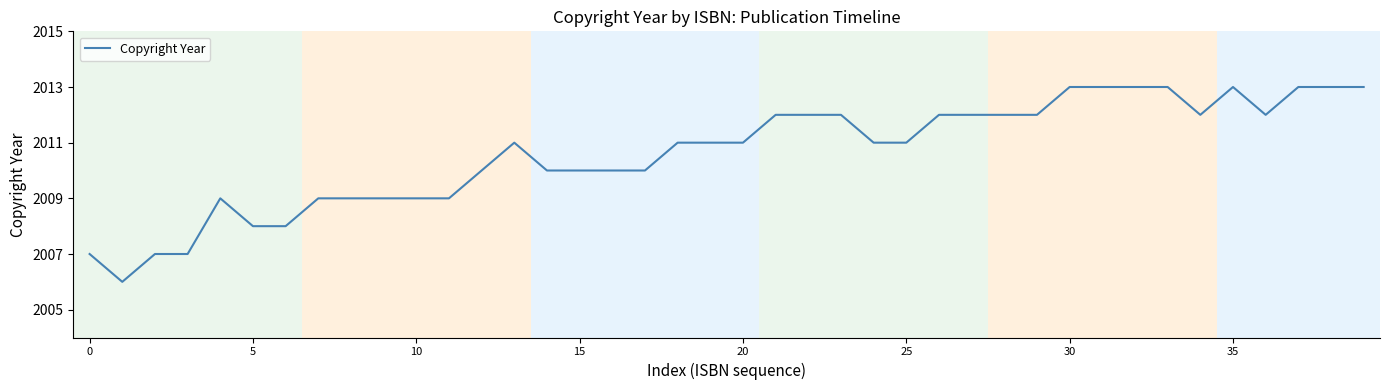

What is the difference between the maximum and minimum values?

7